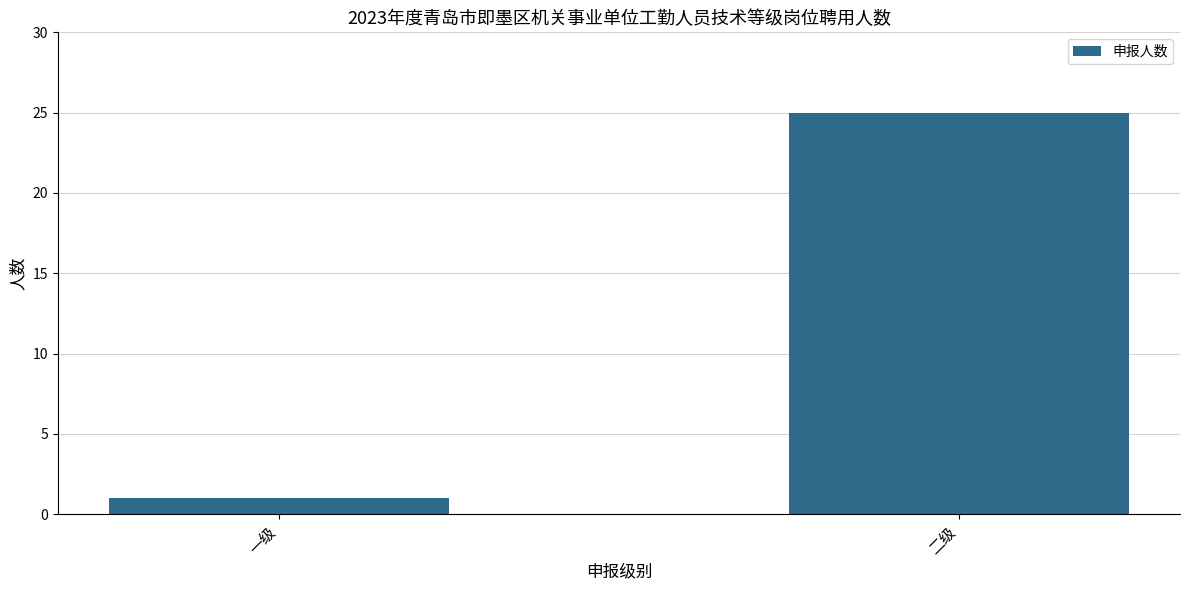

Does the chart contain stacked bars?

No